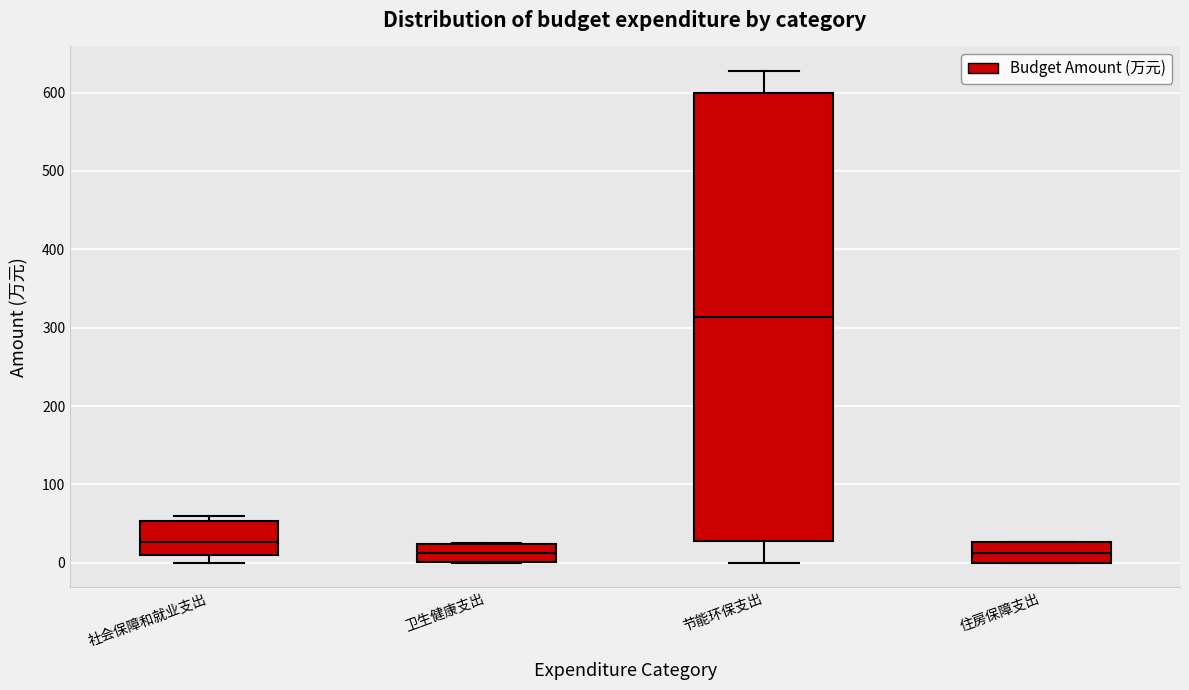

Where does the lower whisker of the box for 节能环保支出 end on the y-axis? The values are not printed on the chart, so give them approximately, as read against the axis.

0